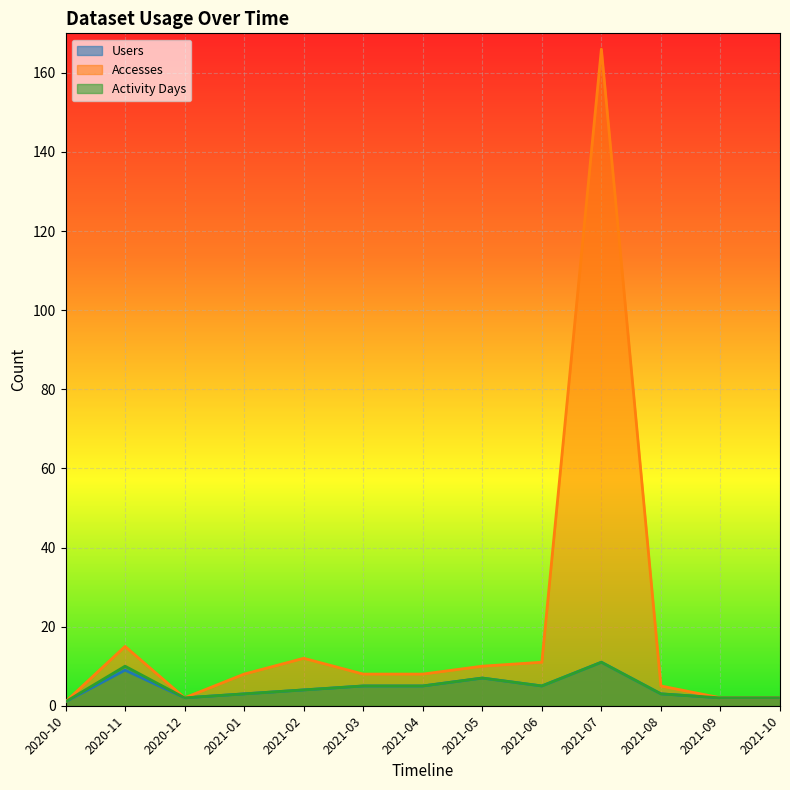

True or false: Activity Days has a value of 2 at 2021-07.

False